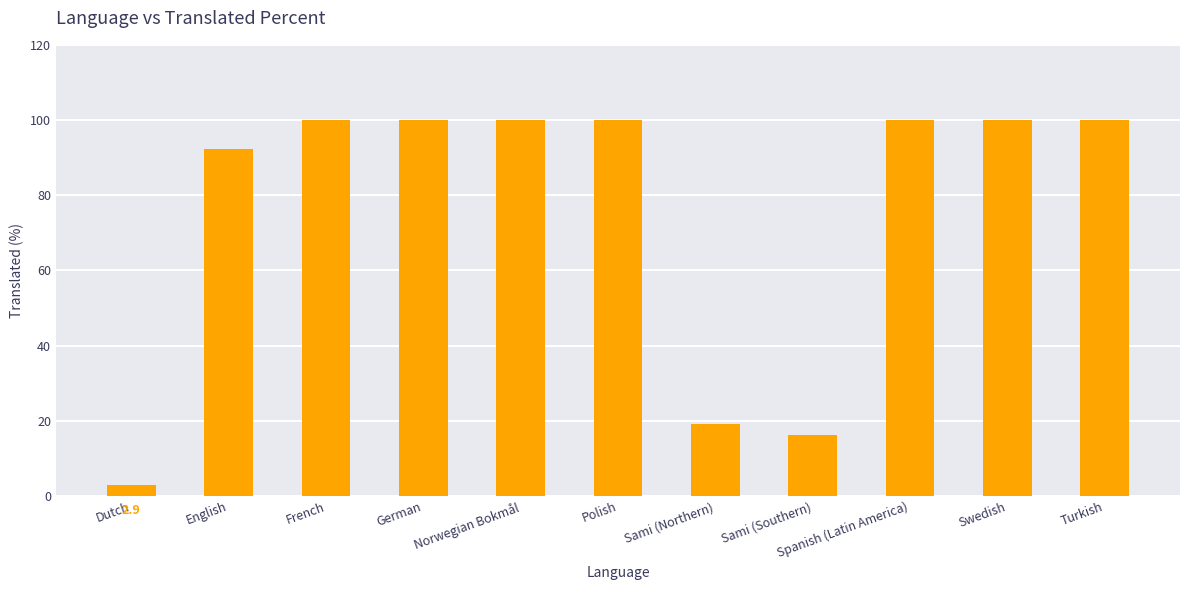

Approximately how many times larger is the value at Swedish compared to Sami (Southern)?

6.2